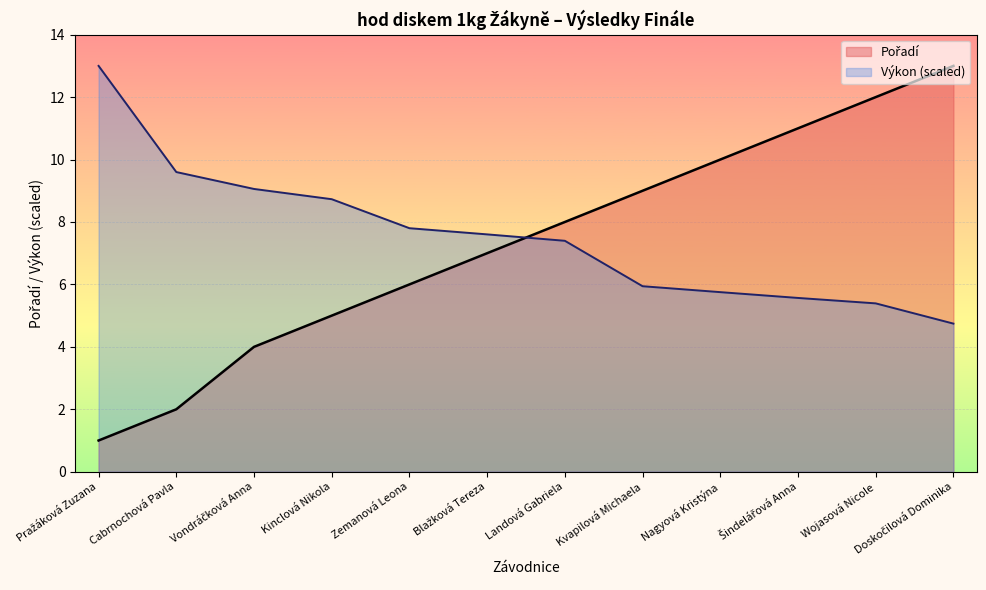

Which label corresponds to the largest value in the chart?

Doskočilová Dominika